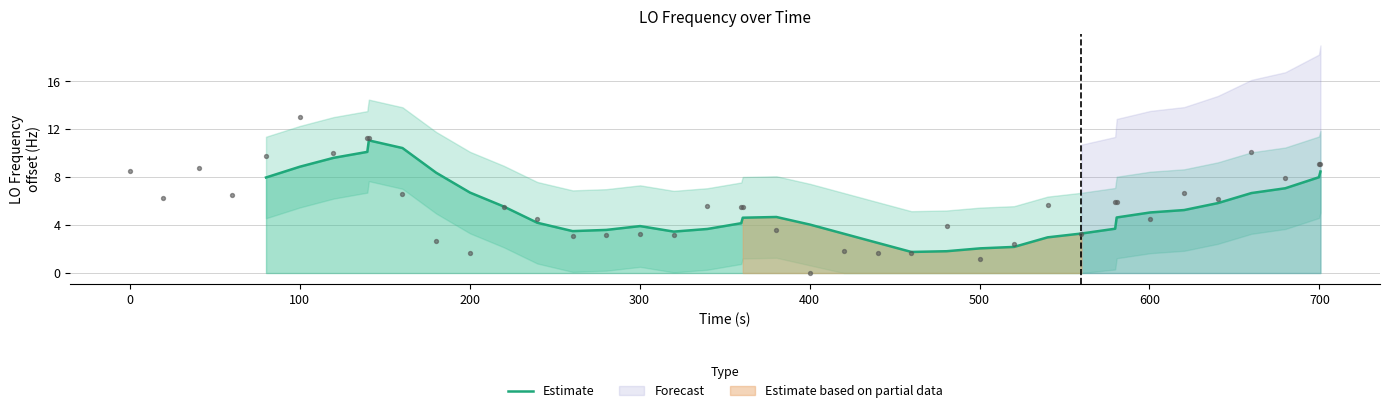

What is the lowest value of the Estimate series?

1.8